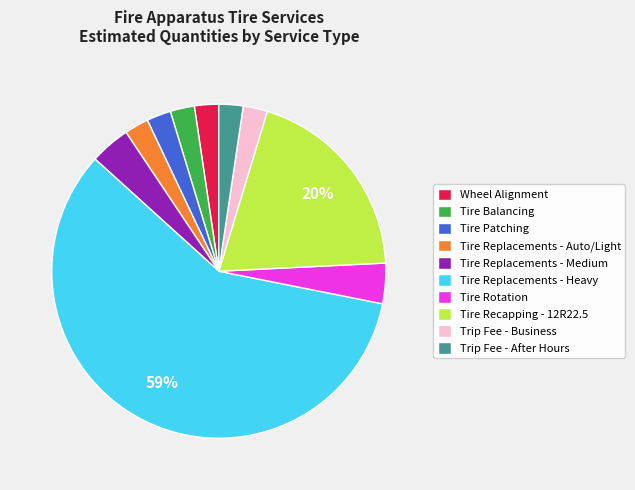

To the nearest percent, what is the combined percentage of Trip Fee - After Hours and Tire Replacements - Medium?

6%